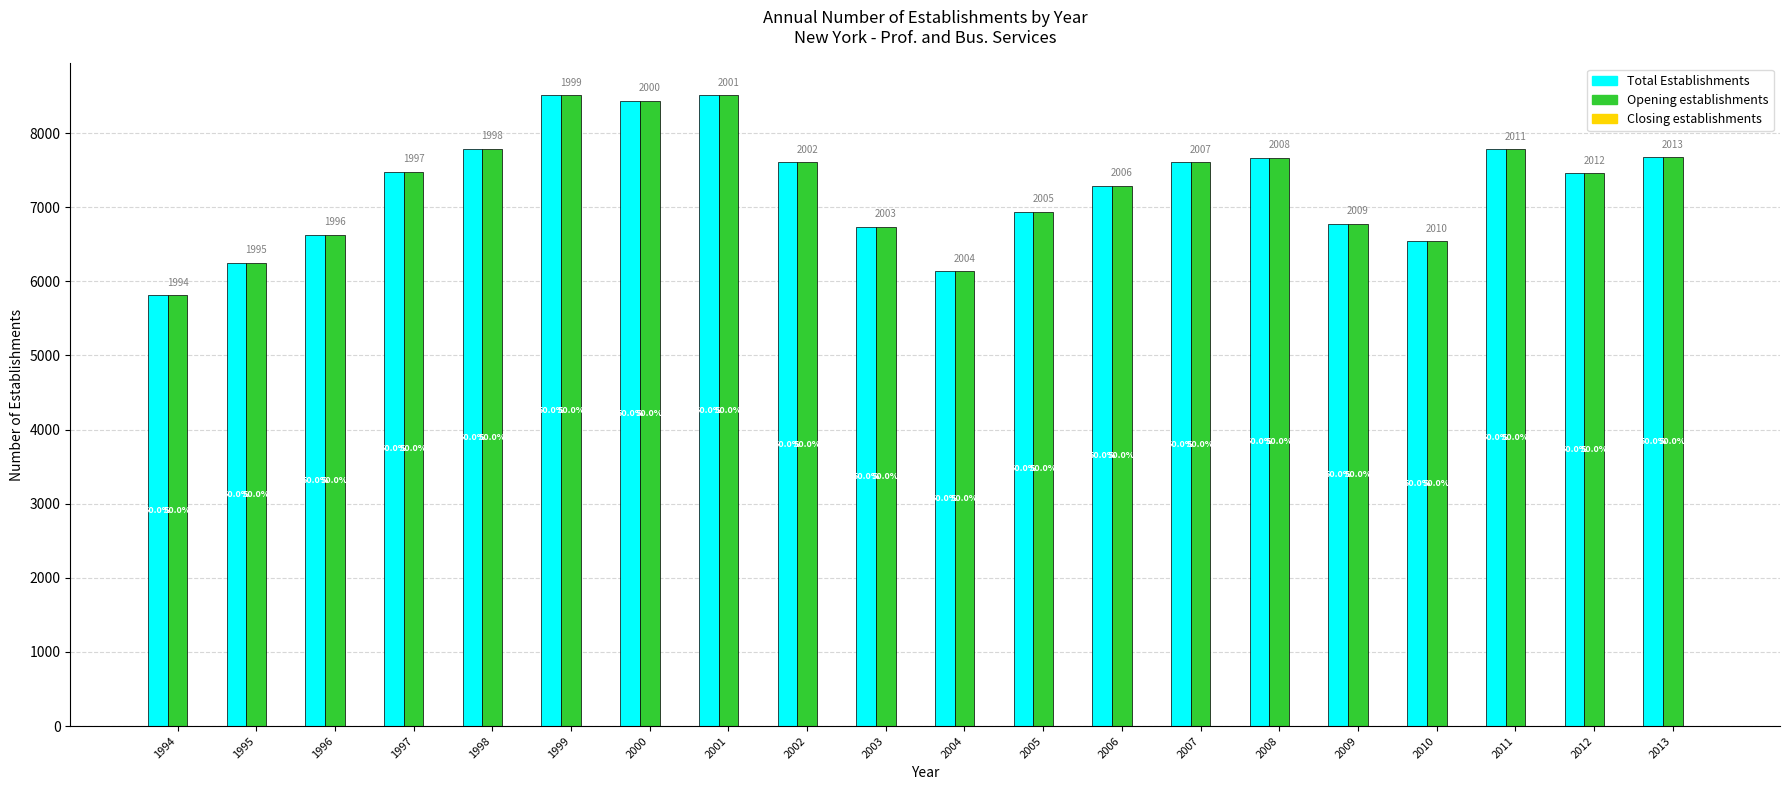

What is the greatest value displayed?

8513